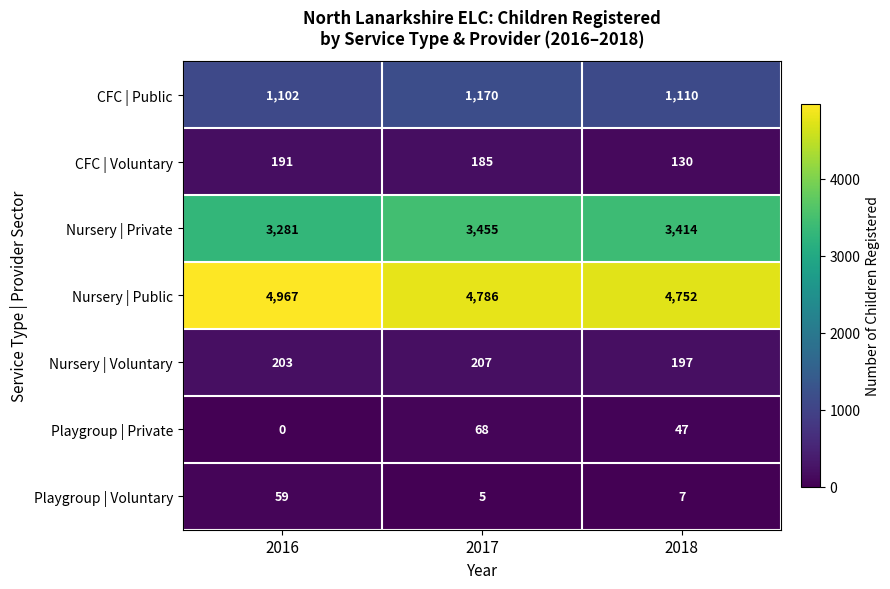

How many categories are shown in the chart?

3